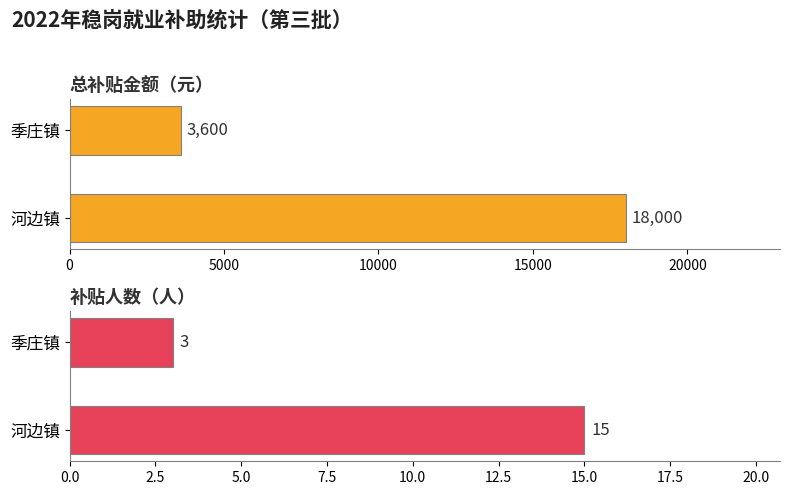

Which series has the largest total across all categories?

总补贴金额（元）